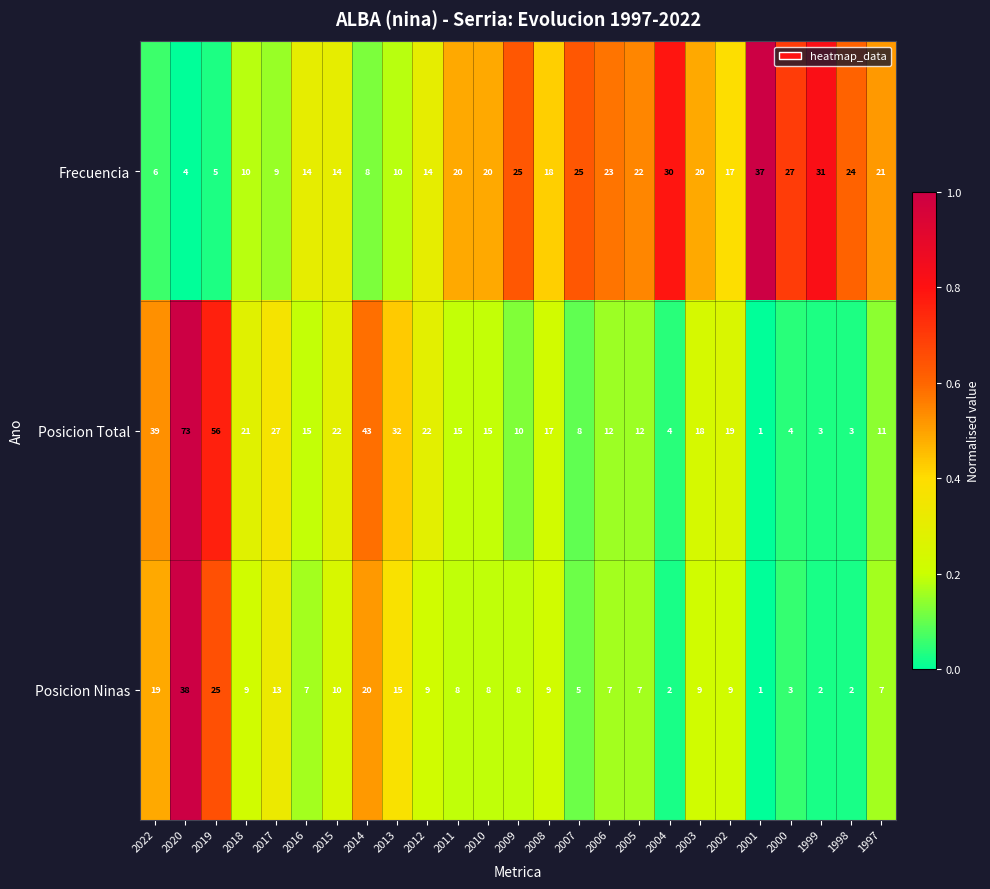

At 2013, list the series in order from smallest to largest.

Frecuencia, Posicion Ninas, Posicion Total